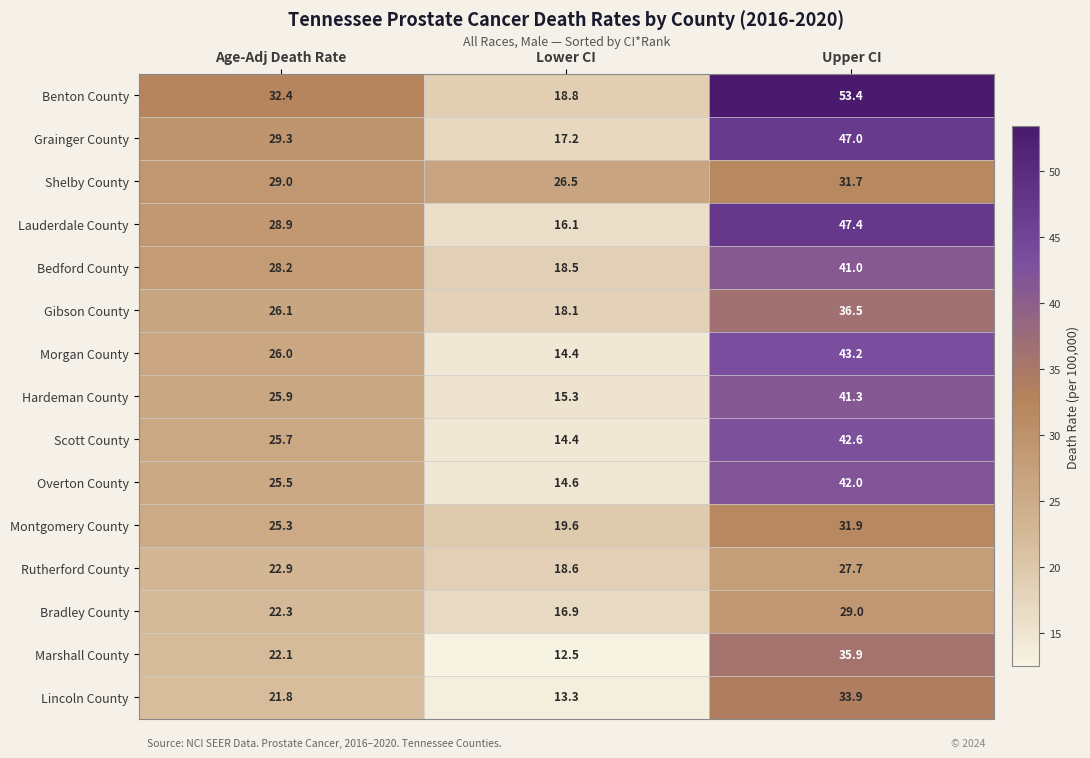

What is the maximum value shown in the chart?

53.4